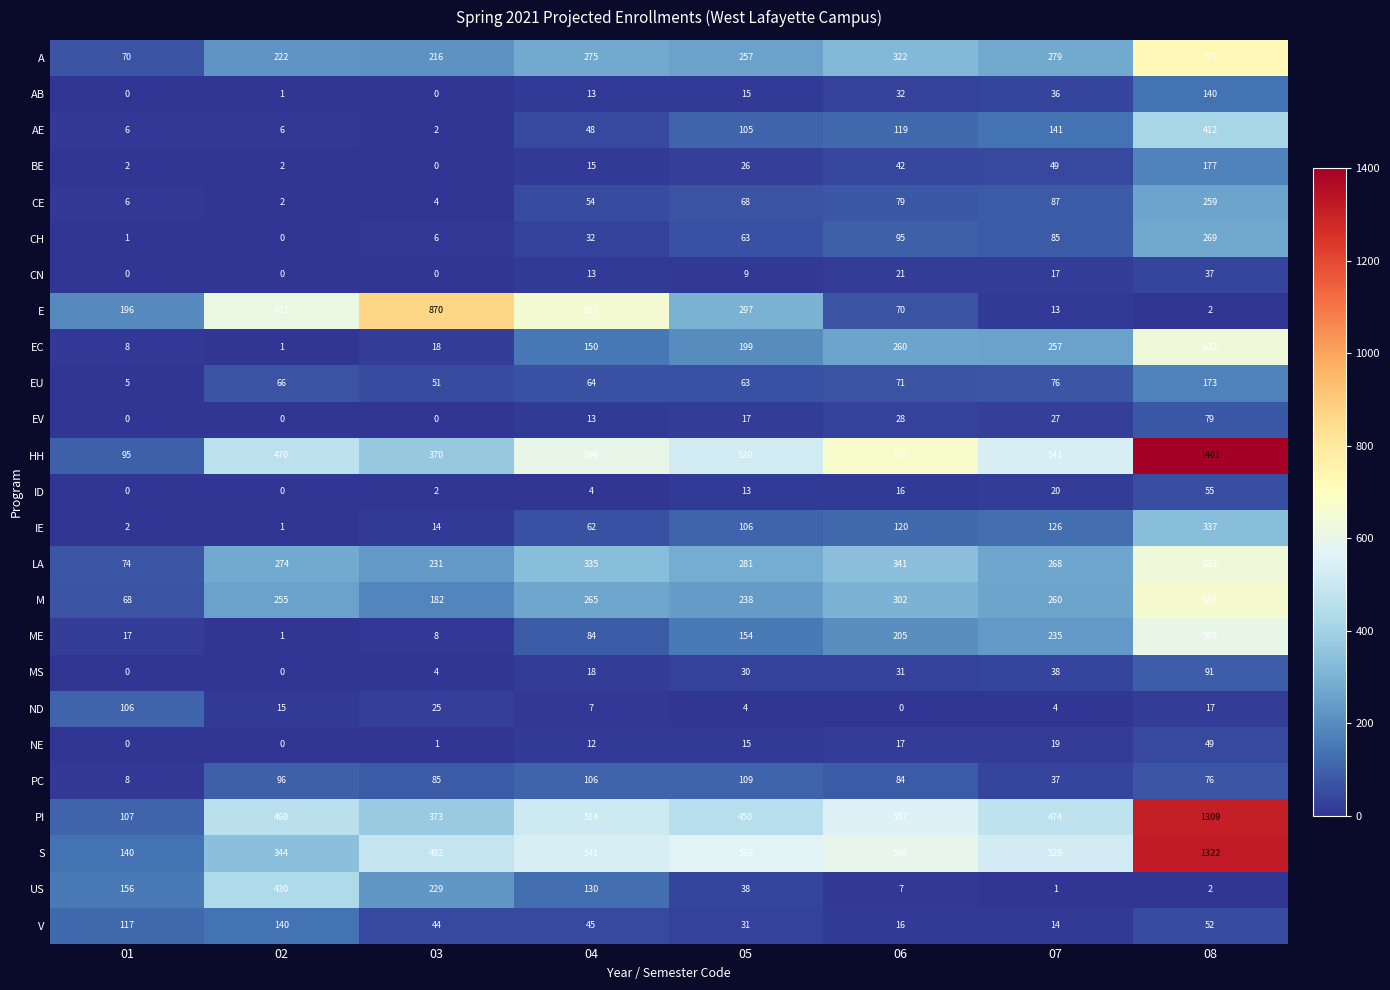

Where is HH nearest to the value 748?

06